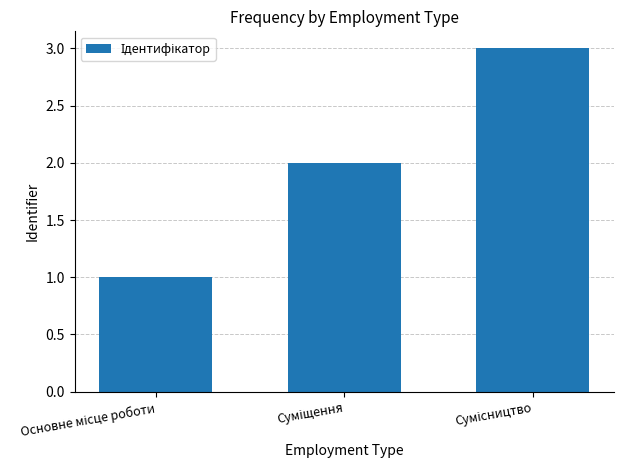

What is the difference between the maximum and minimum values?

2